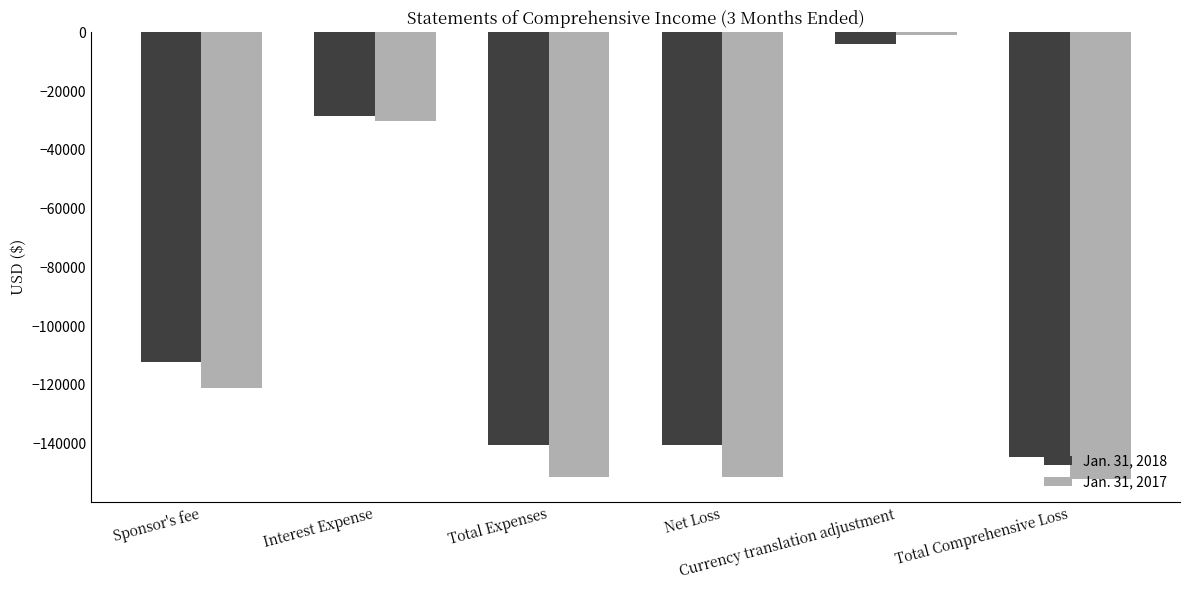

Reading left to right, what are all the values shown in this chart?

Jan. 31, 2018: Sponsor's fee=-112269	Interest Expense=-28321	Total Expenses=-140590	Net Loss=-140590	Currency translation adjustment=-3982	Total Comprehensive Loss=-144572
Jan. 31, 2017: Sponsor's fee=-121137	Interest Expense=-30049	Total Expenses=-151186	Net Loss=-151186	Currency translation adjustment=-994	Total Comprehensive Loss=-152180